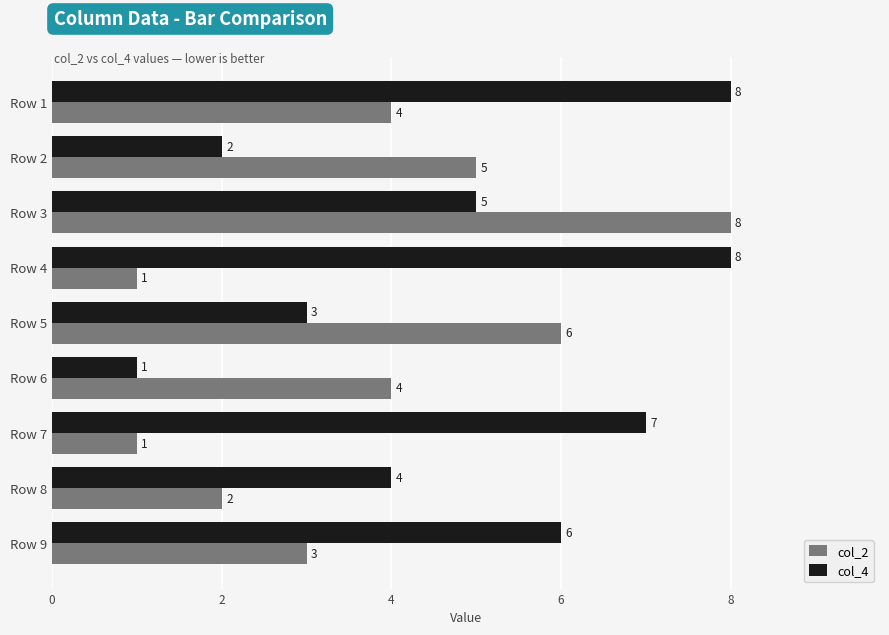

What is the greatest value displayed?

8